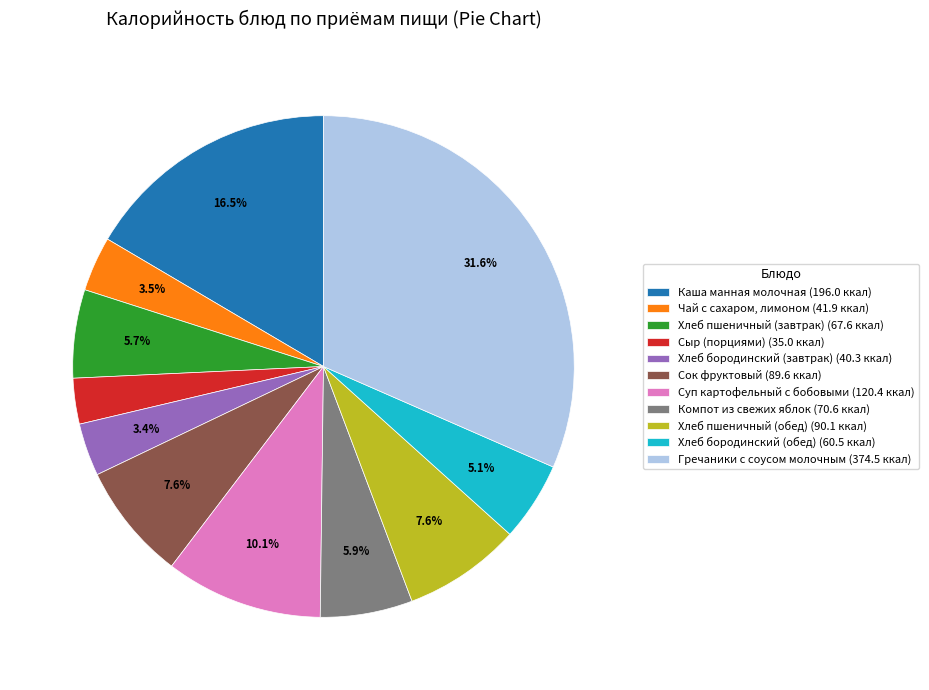

What percentage is the Суп картофельный с бобовыми slice, to the nearest percent?

10%